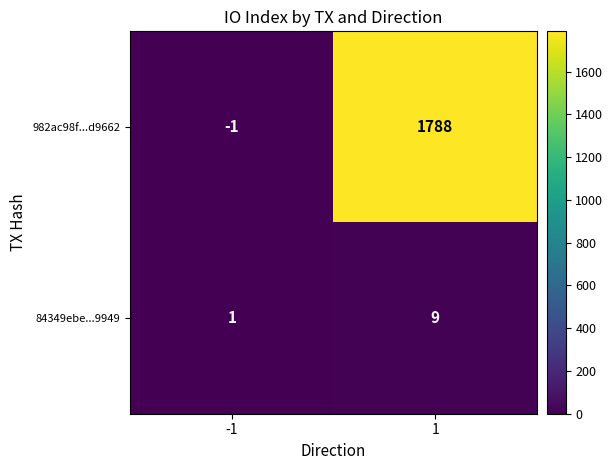

Count the number of categories in the chart.

2